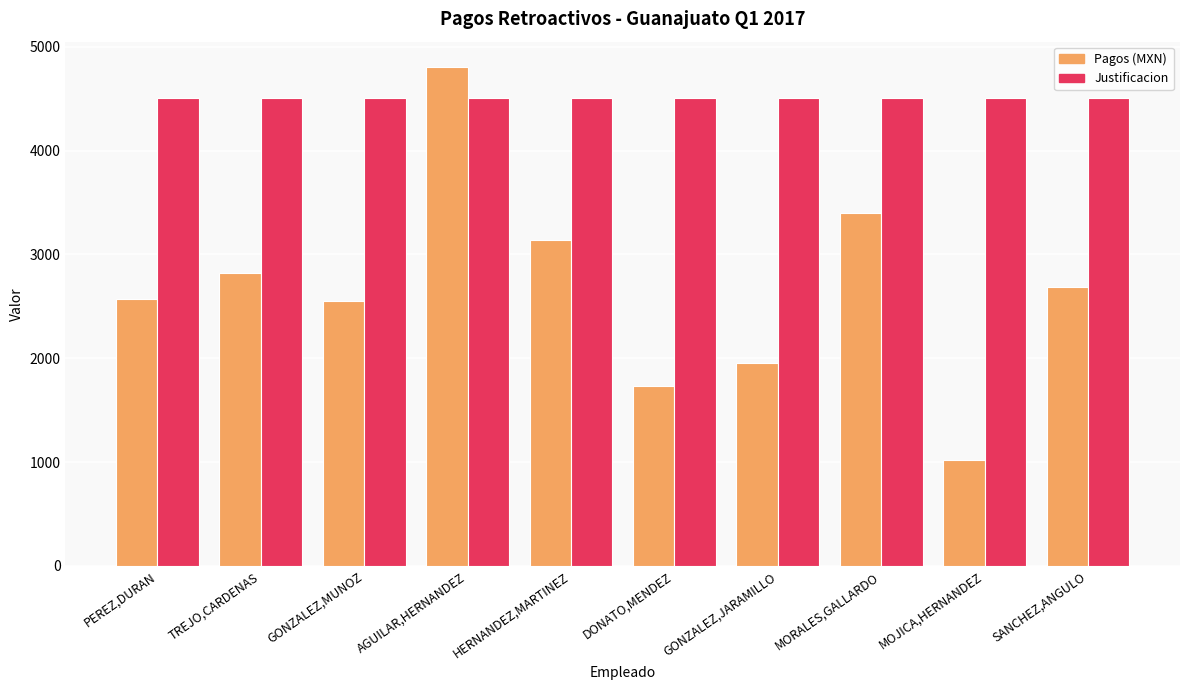

Count the number of categories in the chart.

10